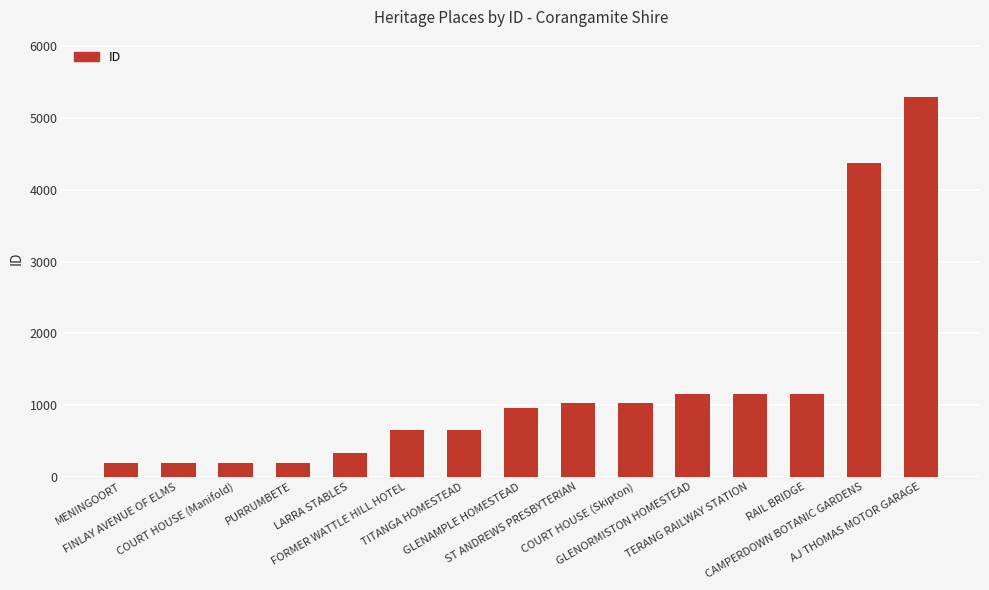

What is the sum of all values?

18551